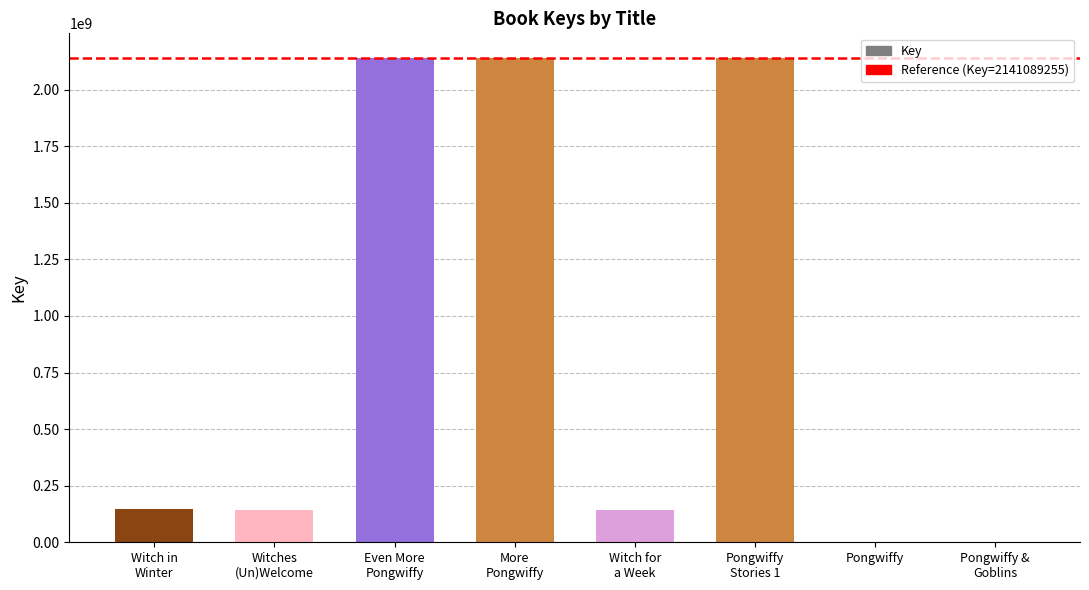

What is the greatest value displayed?

2141917052